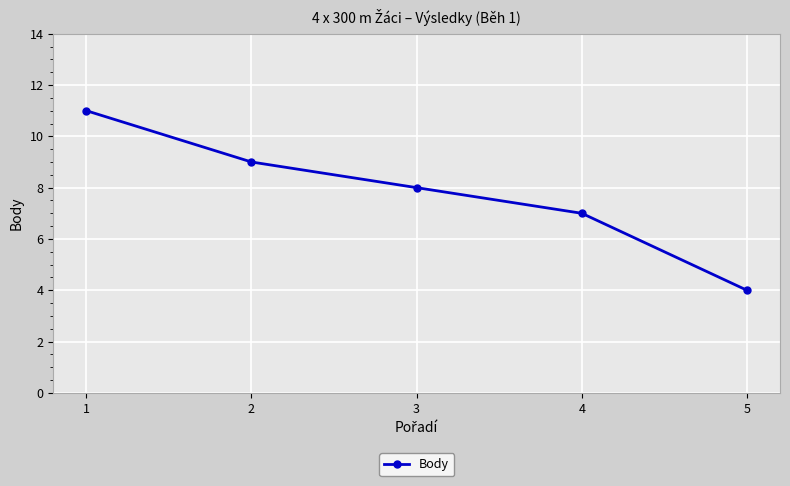

Reading left to right, what are all the values shown in this chart?

1=11	2=9	3=8	4=7	5=4